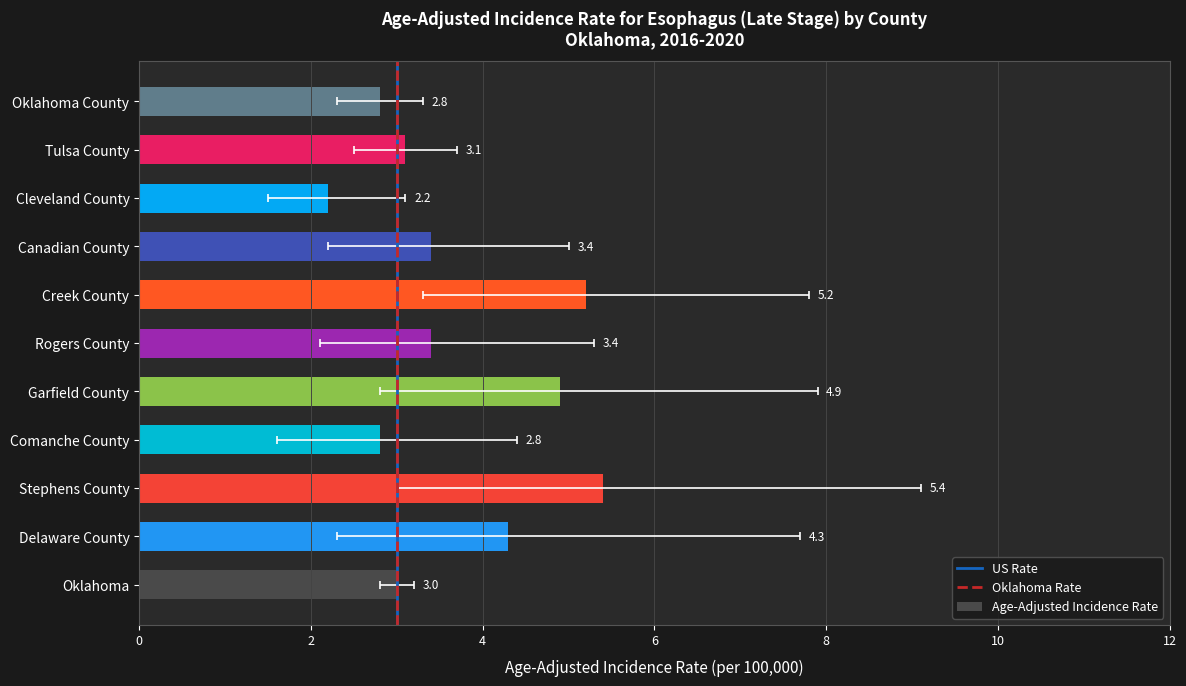

Is it true that the value at Stephens County is 7.4?

False